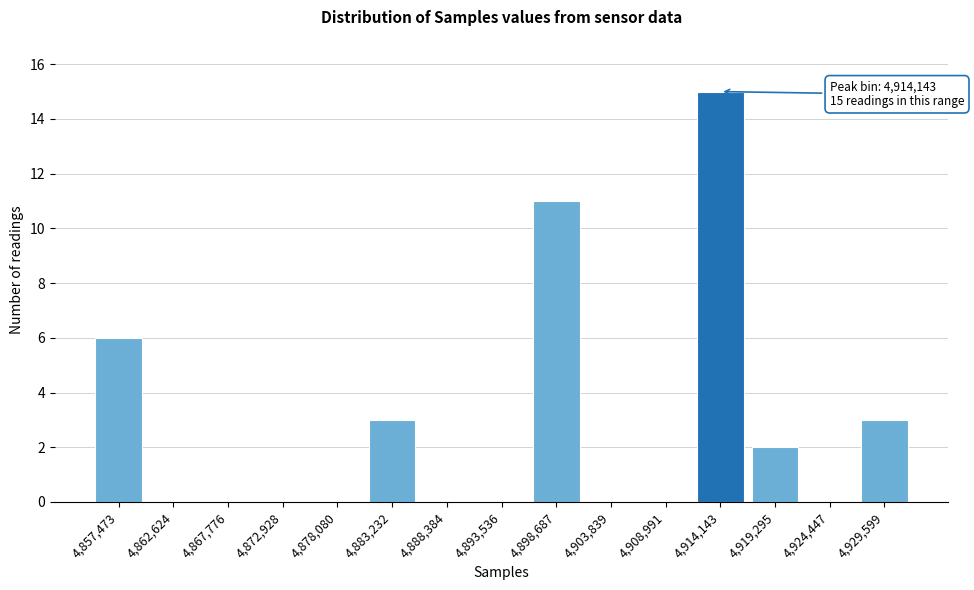

Reading left to right, what are all the values shown in this chart?

4,857,473=6	4,862,624=0	4,867,776=0	4,872,928=0	4,878,080=0	4,883,232=3	4,888,384=0	4,893,536=0	4,898,687=11	4,903,839=0	4,908,991=0	4,914,143=15	4,919,295=2	4,924,447=0	4,929,599=3